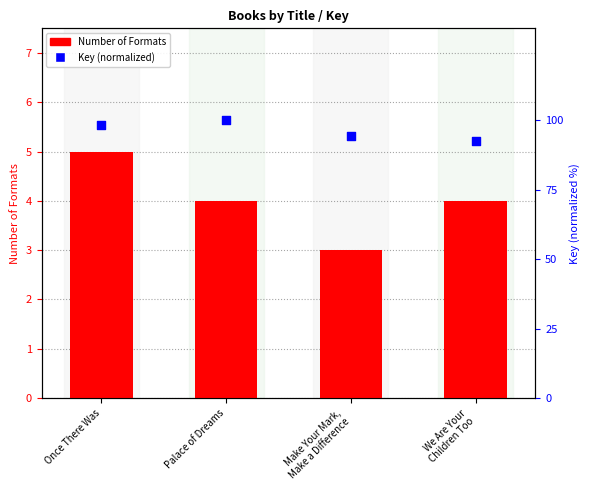

Which series has the largest total across all categories?

Key (normalized)